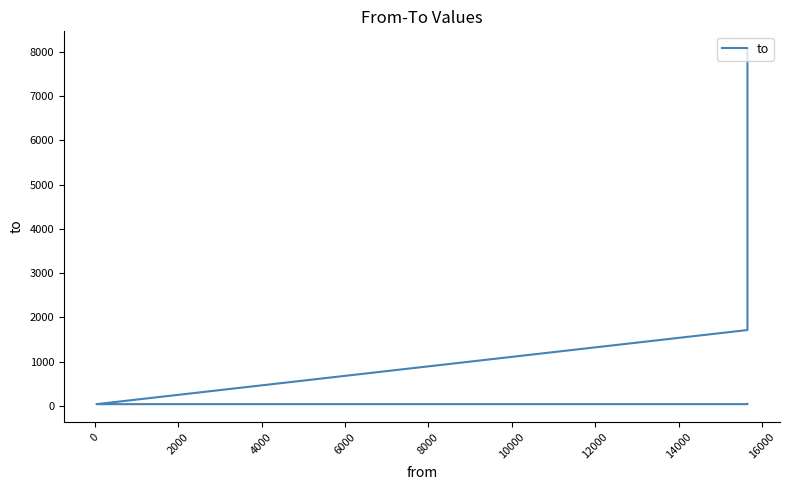

How many series are shown in this chart?

1